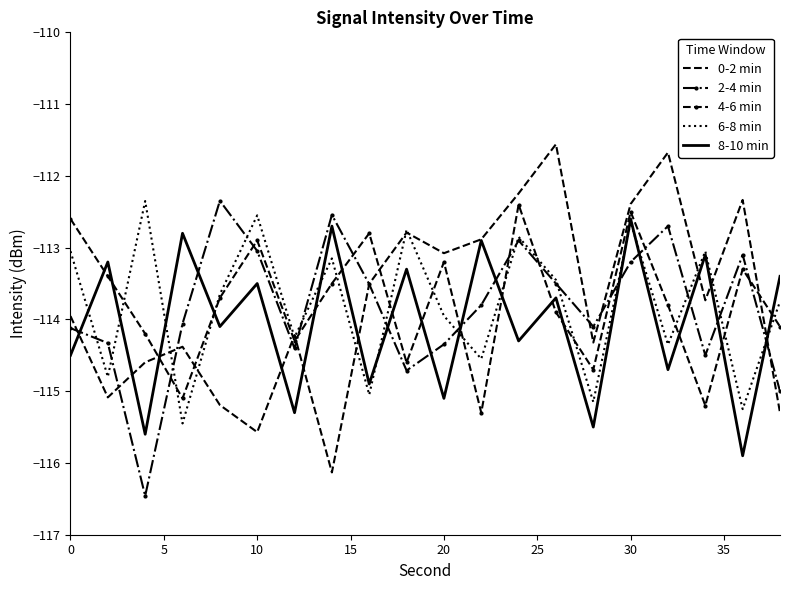

Which series has the largest range (max minus min)?

0-2 min